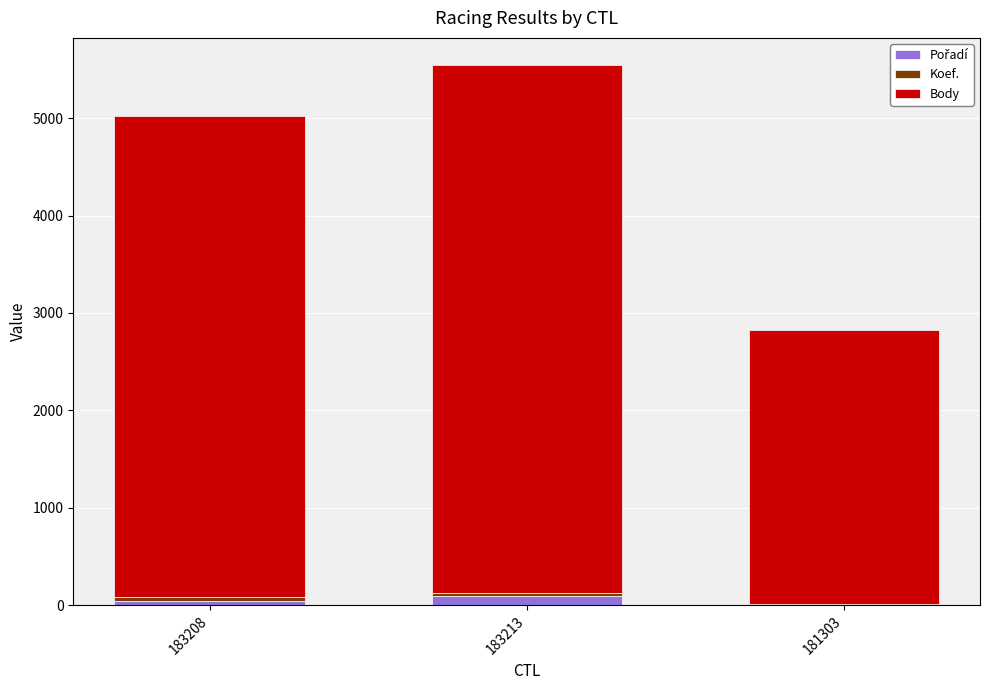

Count the number of data series in this chart.

3